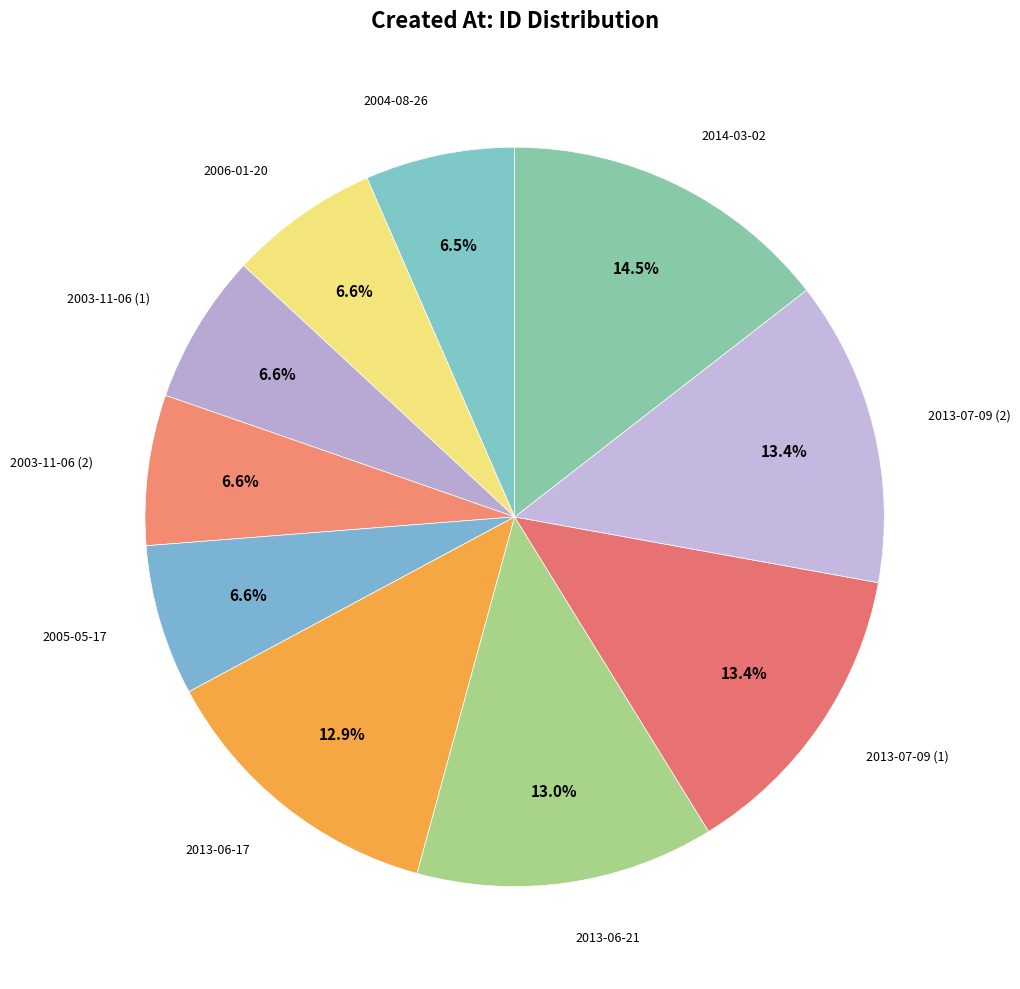

Which has a higher value, 2006-01-20 or 2014-03-02?

2014-03-02